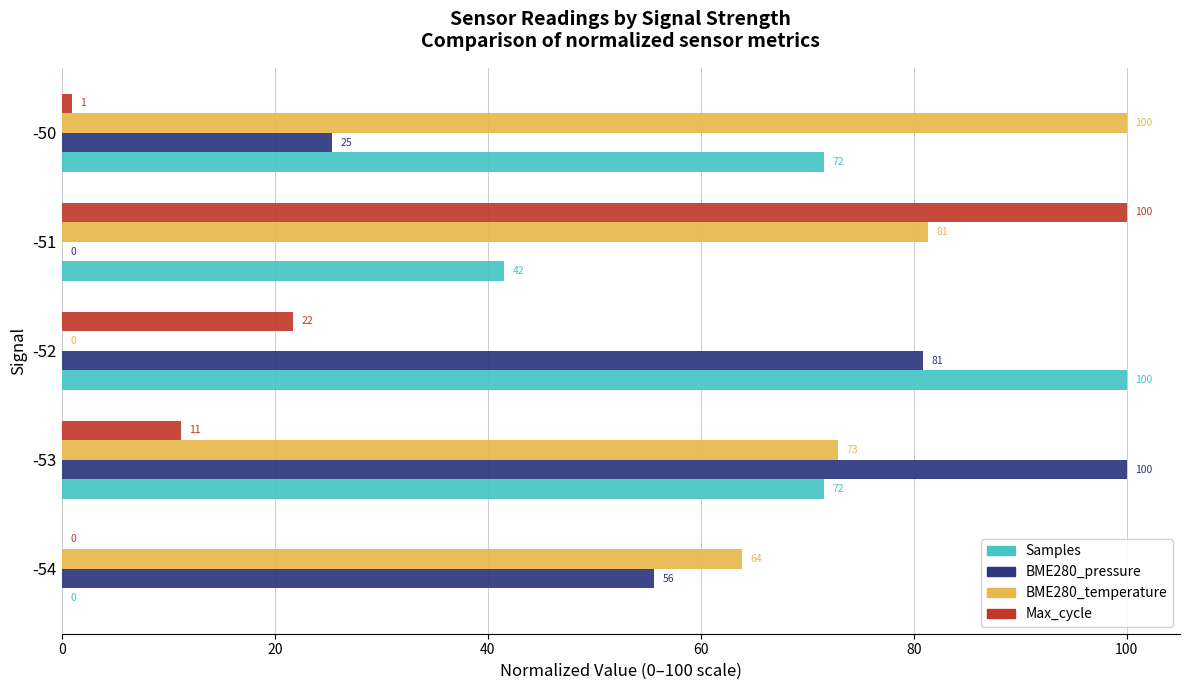

Which series has the largest total across all categories?

BME280_temperature